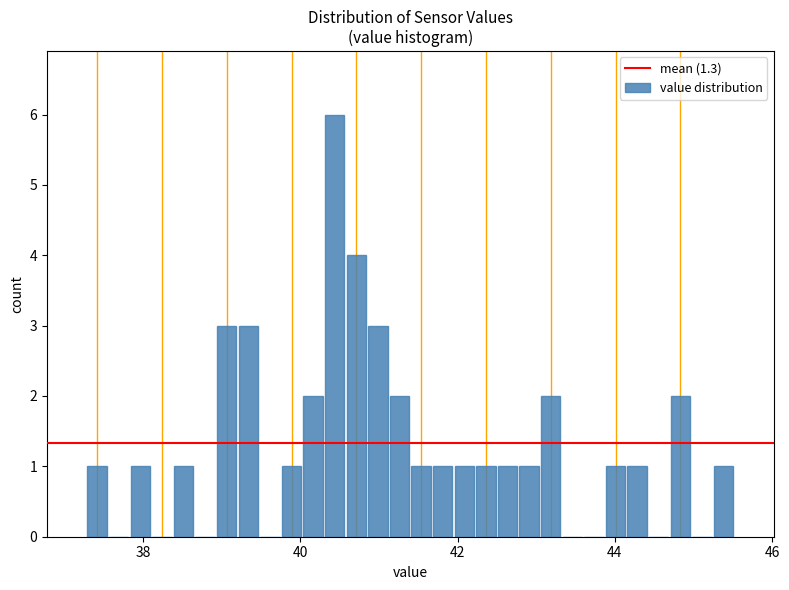

Read against the x-axis, roughly where is the centre of the tallest bar?

40.4